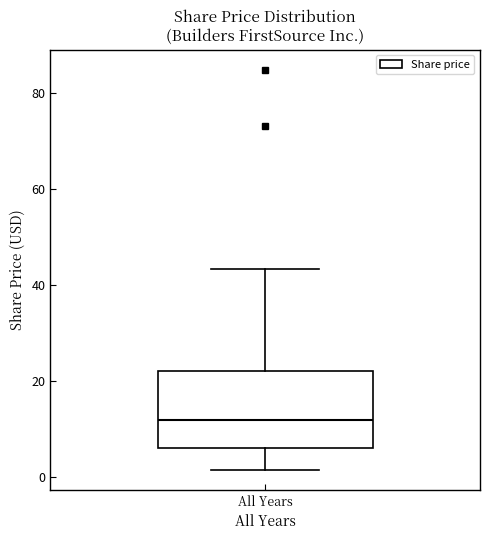

Transcribe this box plot: give where the median line is, the range the box spans, and where the two whiskers end, as read against the y-axis. The values are not printed on the chart, so give them approximately, as read against the axis.

median 12, box 6 to 22, whiskers 2 to 44